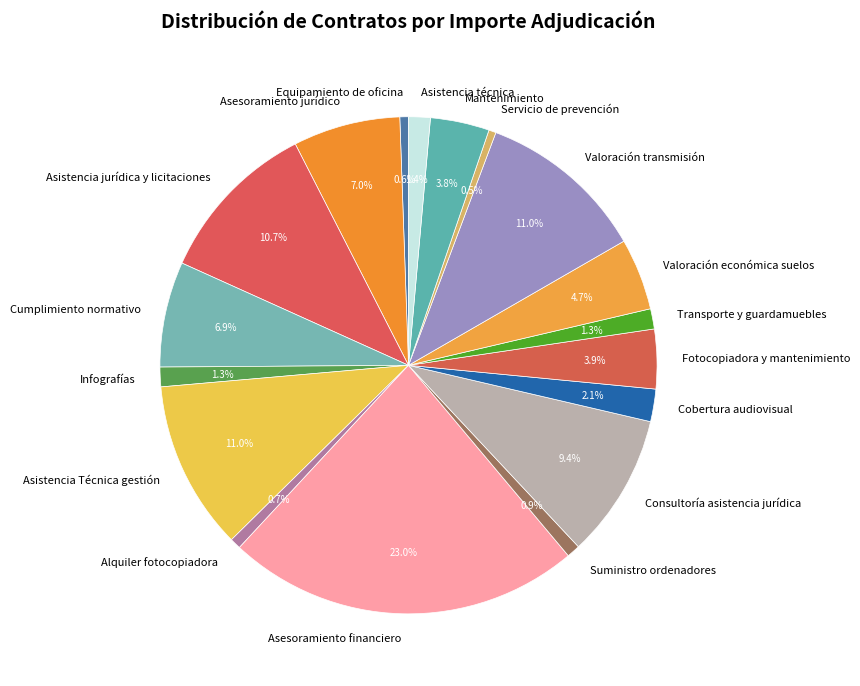

Approximately how many times larger is the value at Asesoramiento financiero compared to Servicio de prevención?

49.0